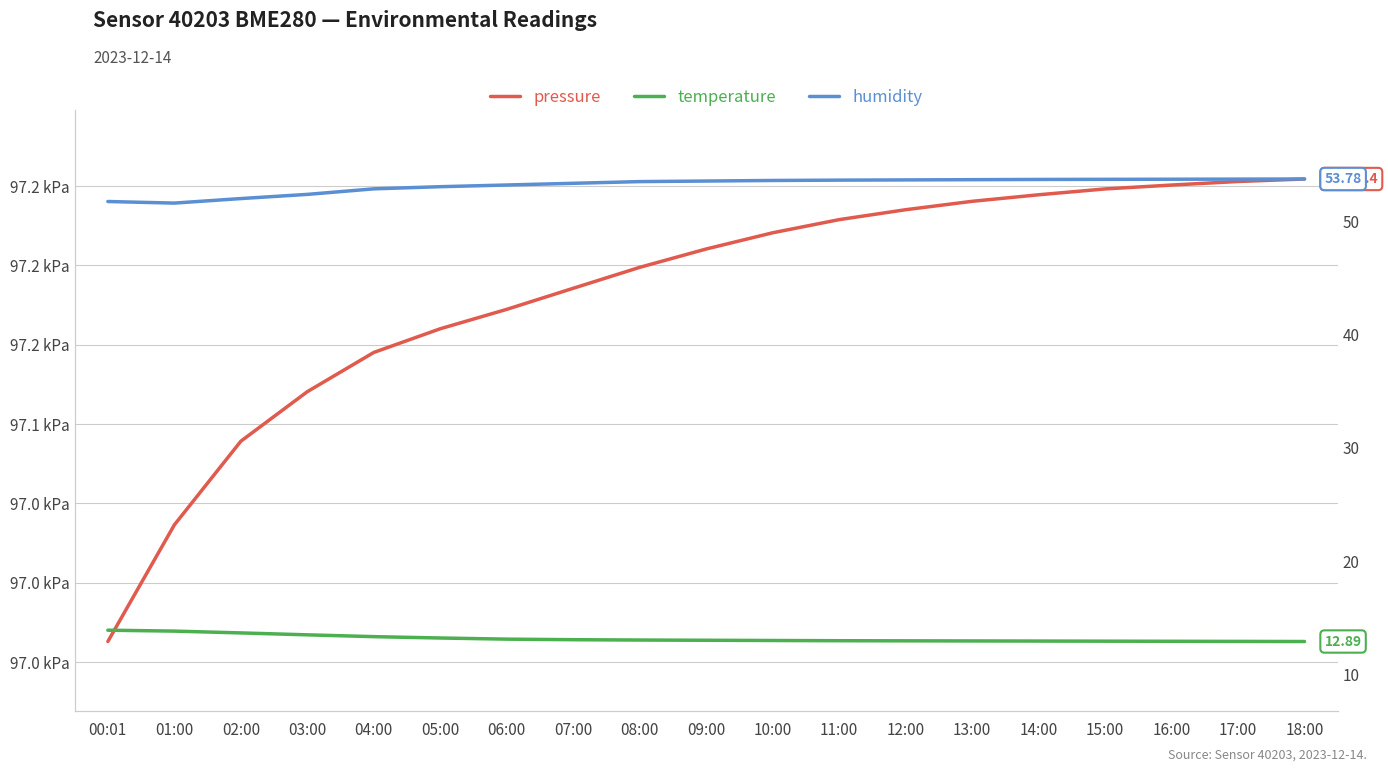

Which series has the largest total across all categories?

pressure